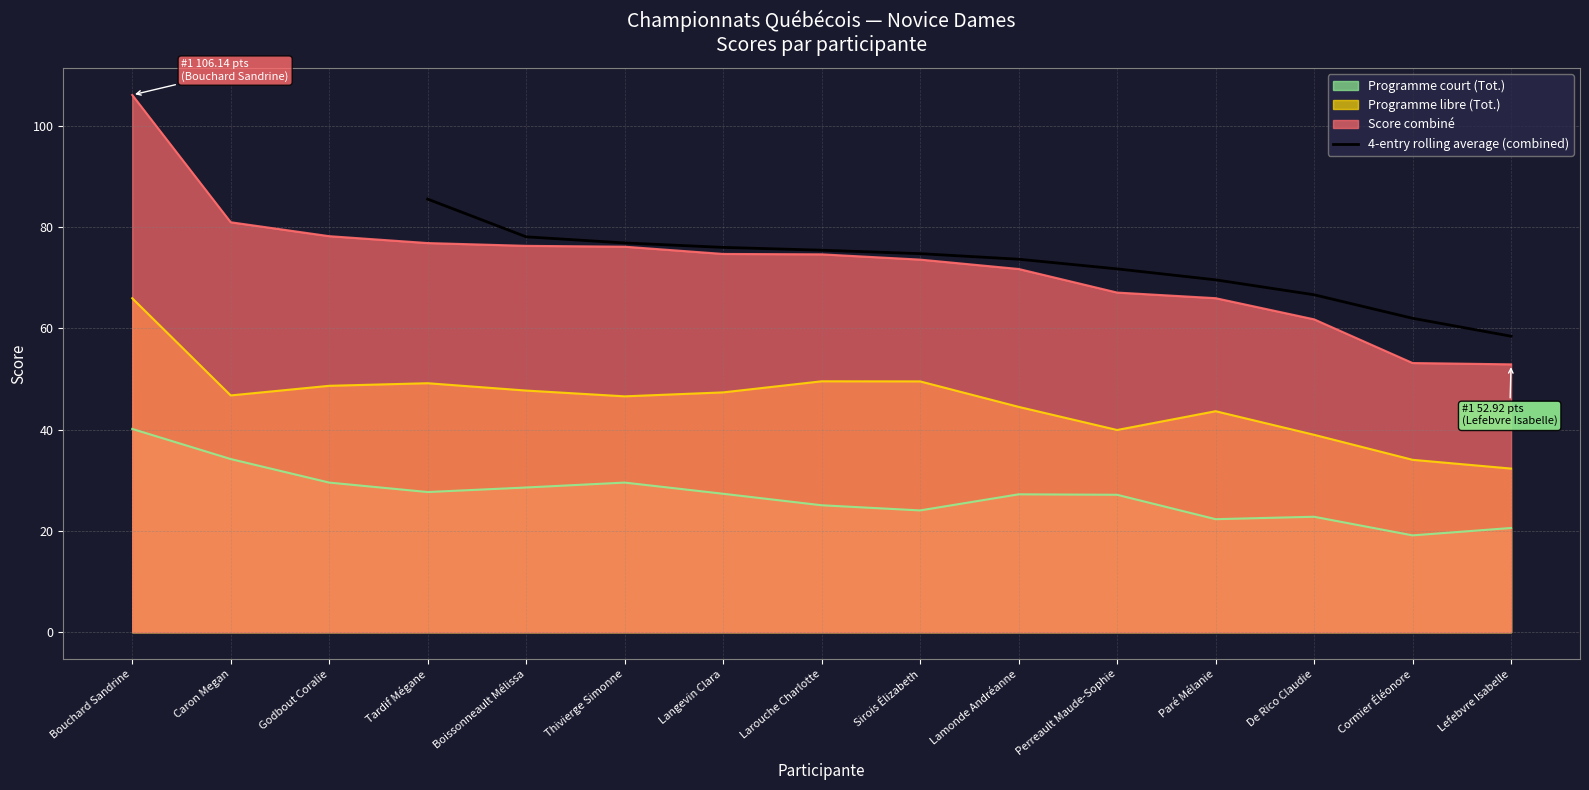

How many lines are shown in the chart?

1